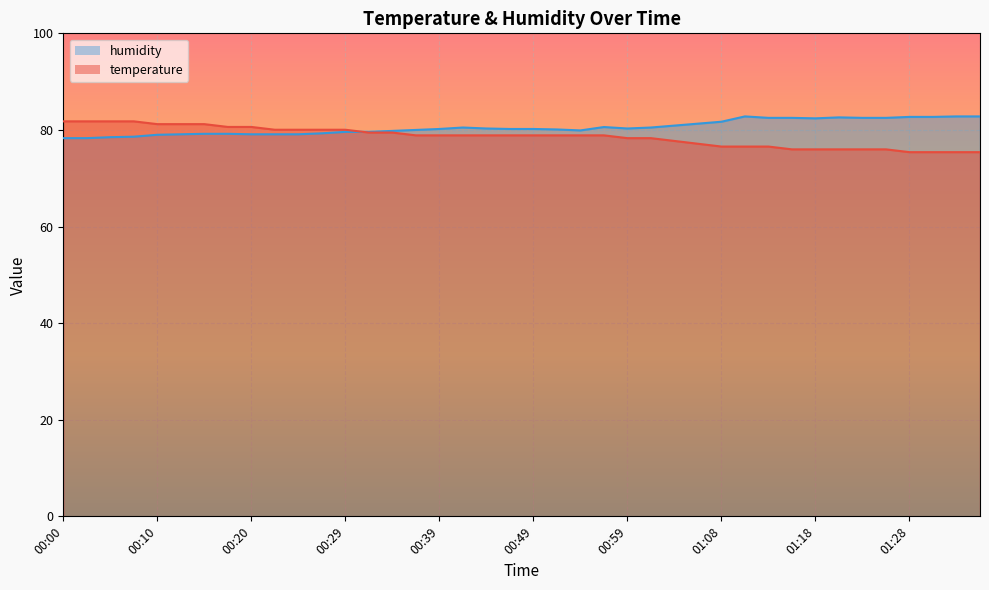

Which series has the largest range (max minus min)?

temperature